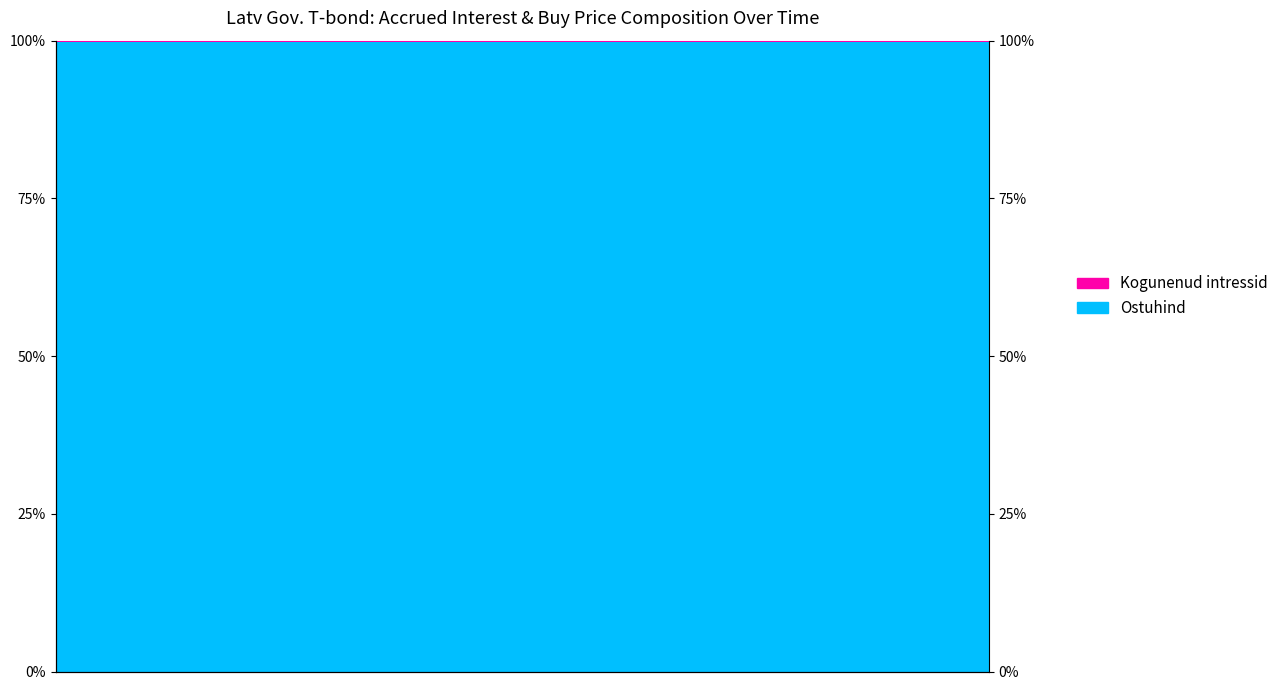

Count the Ostuhind (not accrued) values in the range 99 to 100.

18